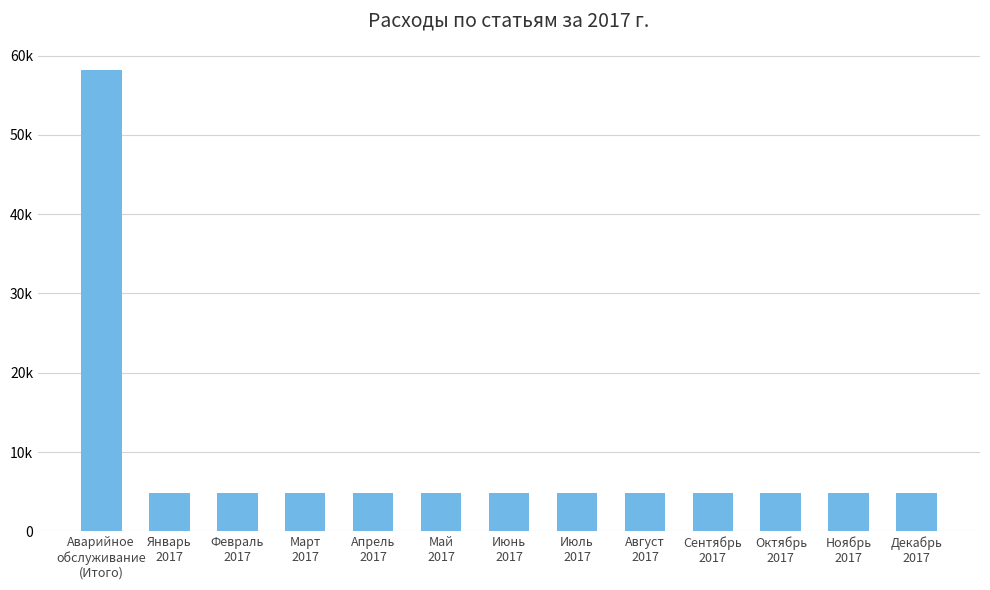

What is the smallest value displayed?

4849.9